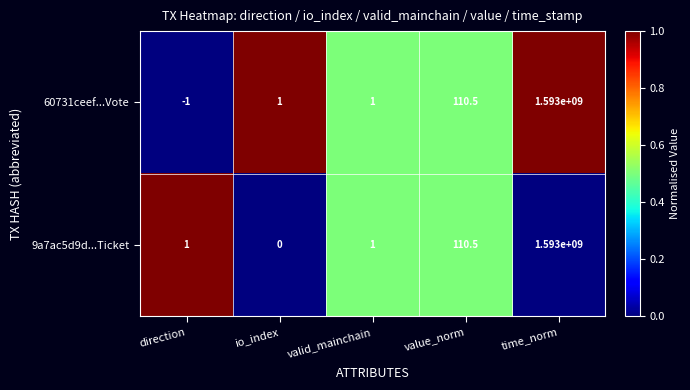

At which category is the sum across all series the highest?

time_norm